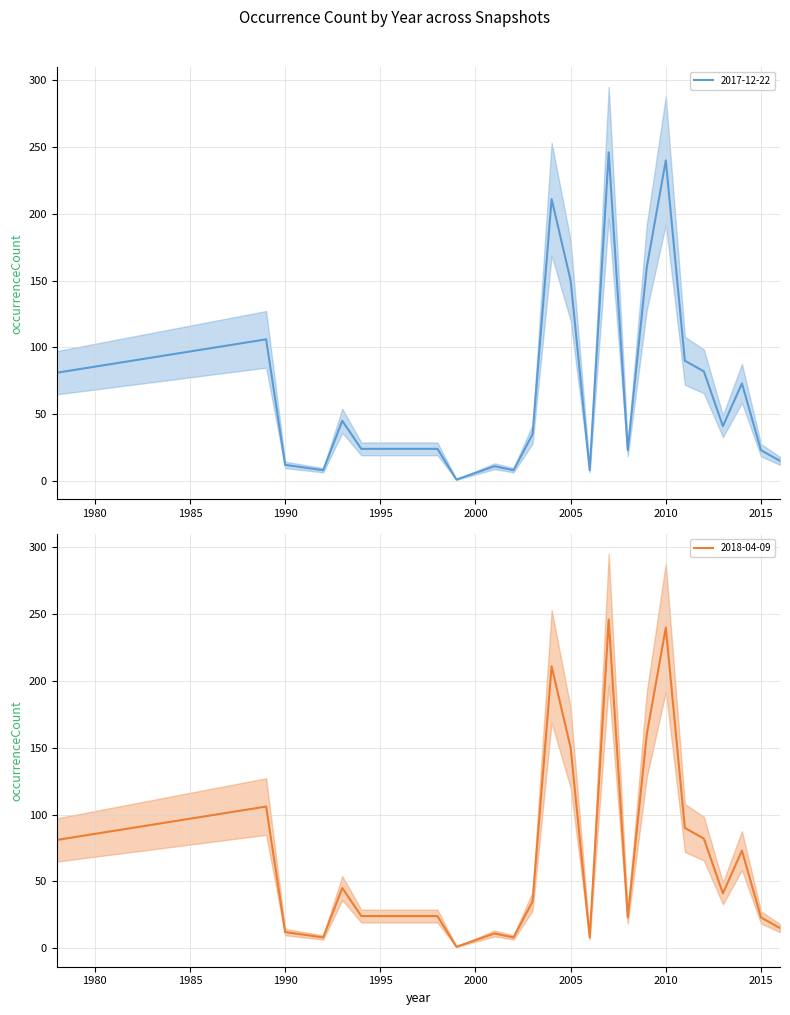

Rank the series at 2013 from lowest to highest value.

2017-12-22, 2018-04-09